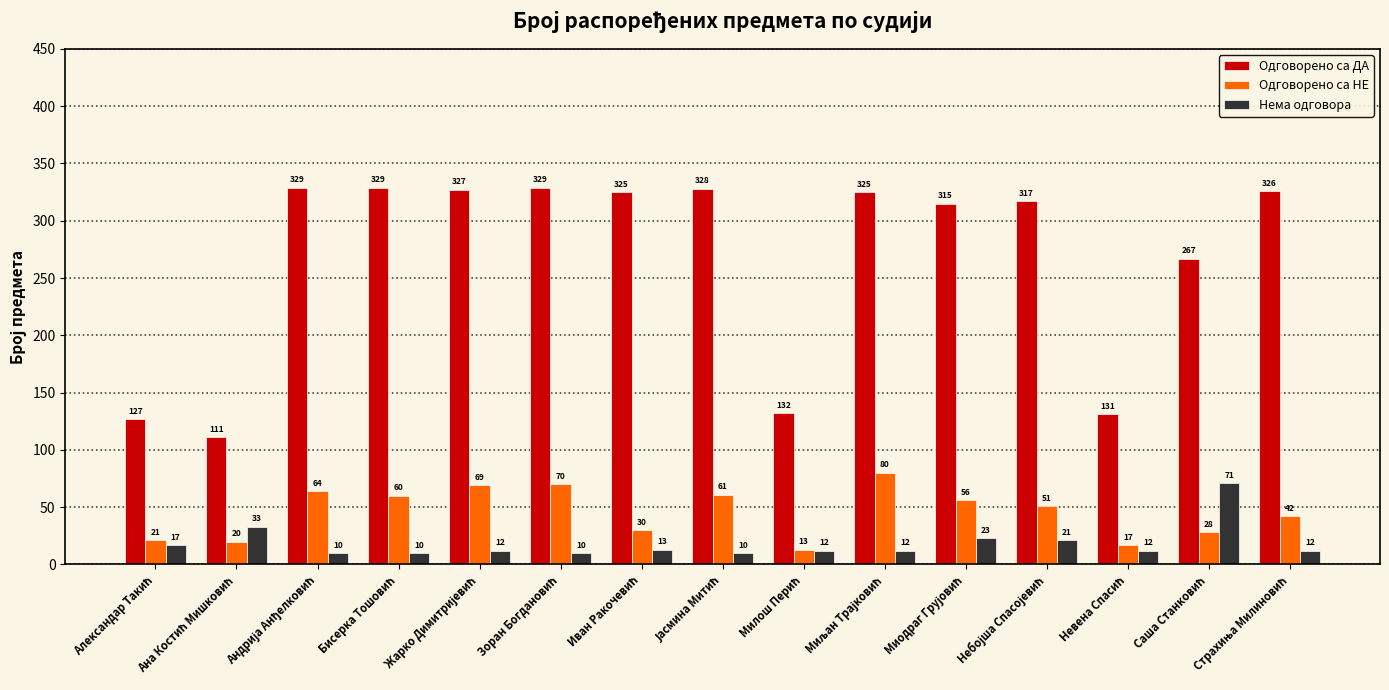

List the series in order of their peak value, highest first.

Одговорено са ДА, Одговорено са НЕ, Нема одговора